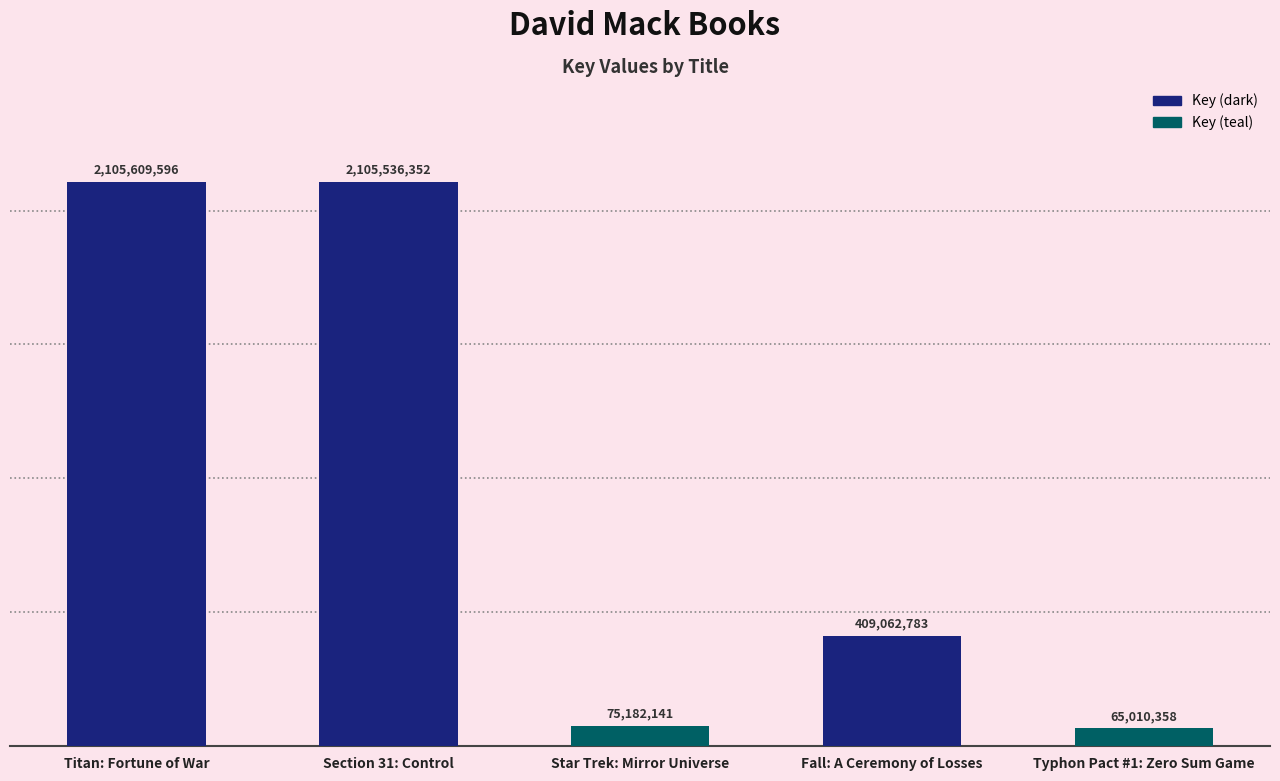

What is the difference between the maximum and minimum values?

2040599238